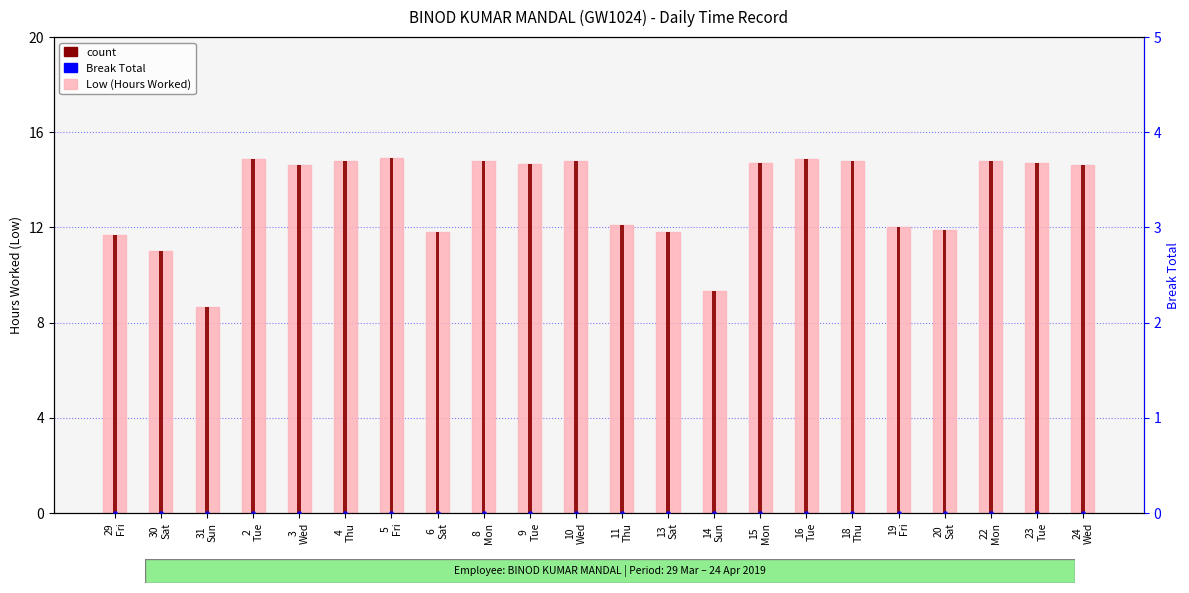

At 2
Tue, list the series in order from largest to smallest.

Low (Hours Worked), Break Total